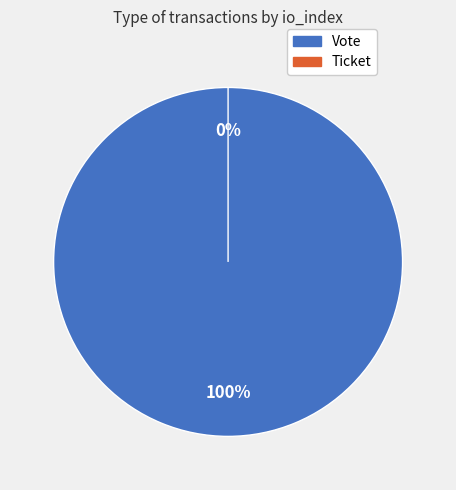

The Ticket slice represents 0% of the pie. True or false?

True